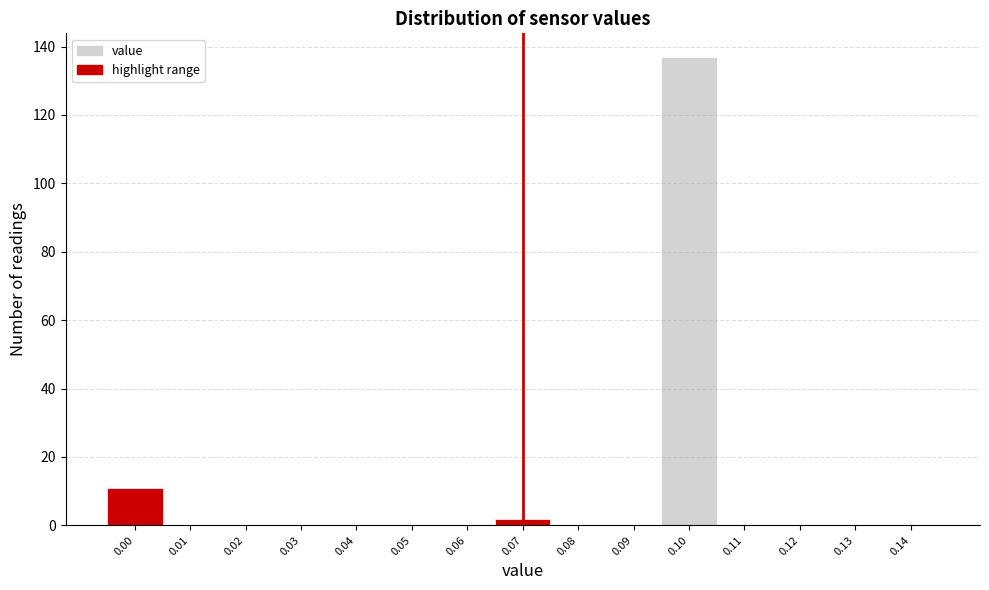

What is the height of the bar covering 0.065 to 0.075 on the x-axis? The values are not printed on the chart, so give them approximately, as read against the axis.

2